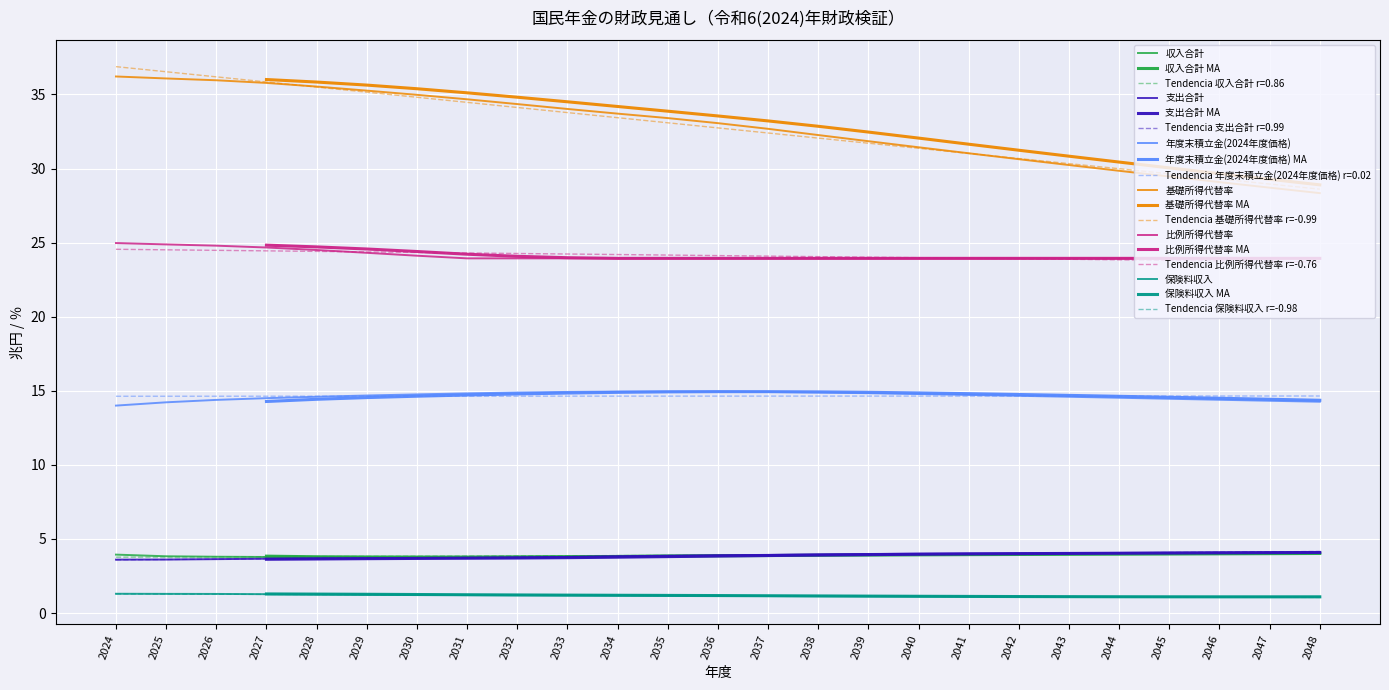

Rank the series at 2033 from lowest to highest value.

保険料収入, 支出合計, 収入合計, 年度末積立金(2024年度価格), 比例所得代替率, 基礎所得代替率